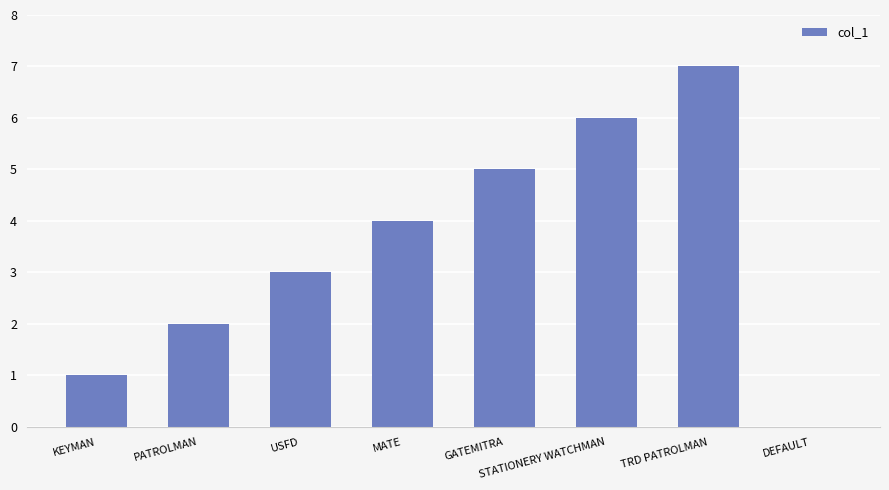

Between MATE and GATEMITRA, which is larger?

GATEMITRA